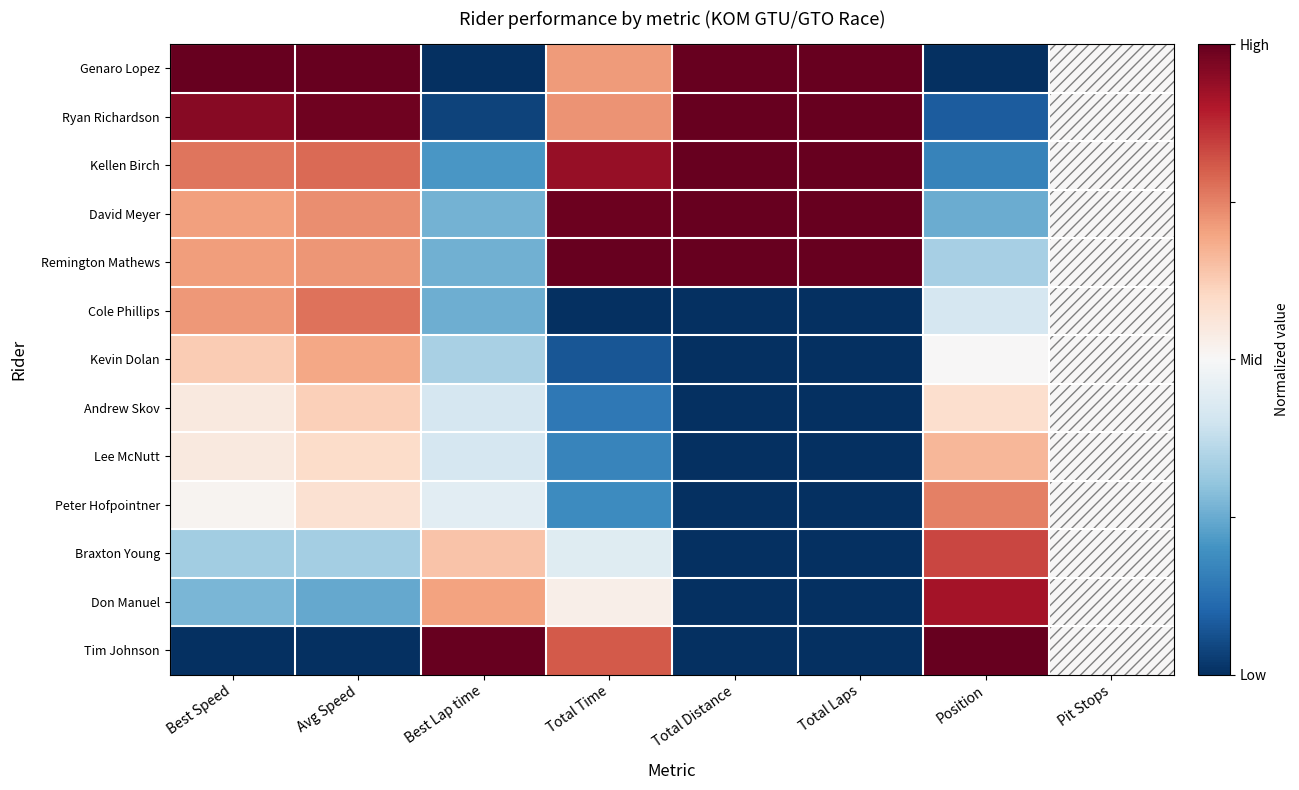

Rank the series by their maximum value, from highest to lowest.

Genaro Lopez, Ryan Richardson, Kellen Birch, David Meyer, Remington Mathews, Tim Johnson, Don Manuel, Braxton Young, Cole Phillips, Peter Hofpointner, Kevin Dolan, Lee McNutt, Andrew Skov